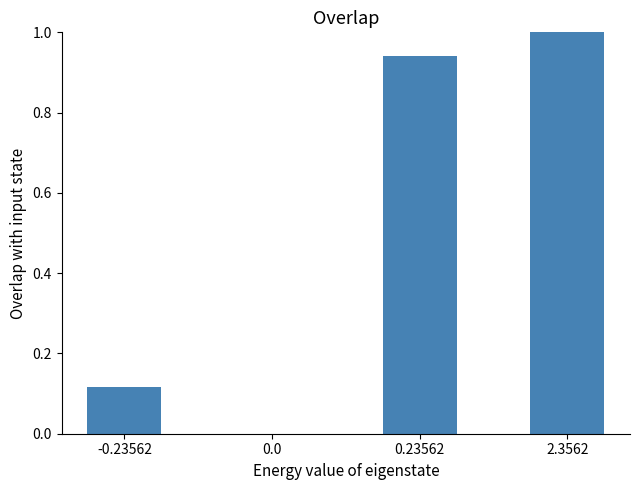

What is the sum of the values at 0.23562 and 2.3562?

1.9